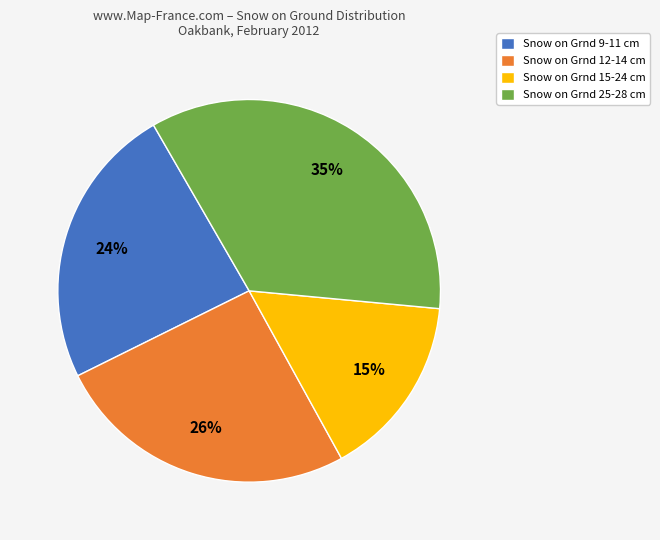

The Snow on Grnd 15-24 cm slice represents 15% of the pie. True or false?

True